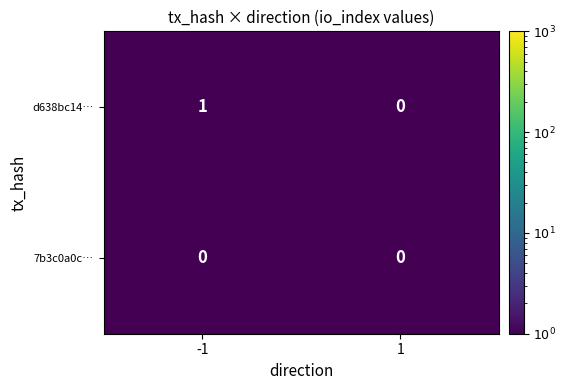

Count the number of data series in this chart.

2